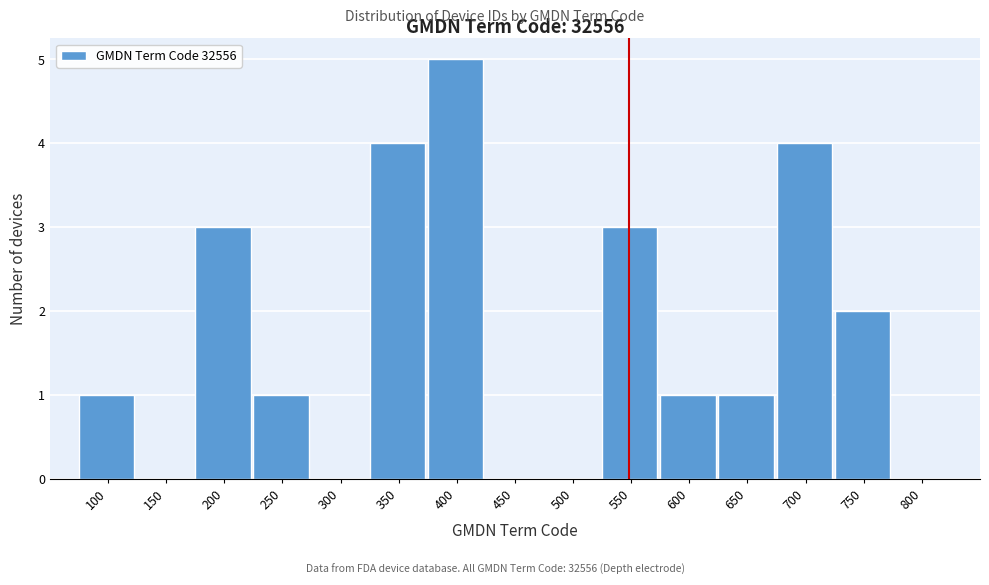

Reading left to right, what are all the values shown in this chart?

100=1	150=0	200=3	250=1	300=0	350=4	400=5	450=0	500=0	550=3	600=1	650=1	700=4	750=2	800=0